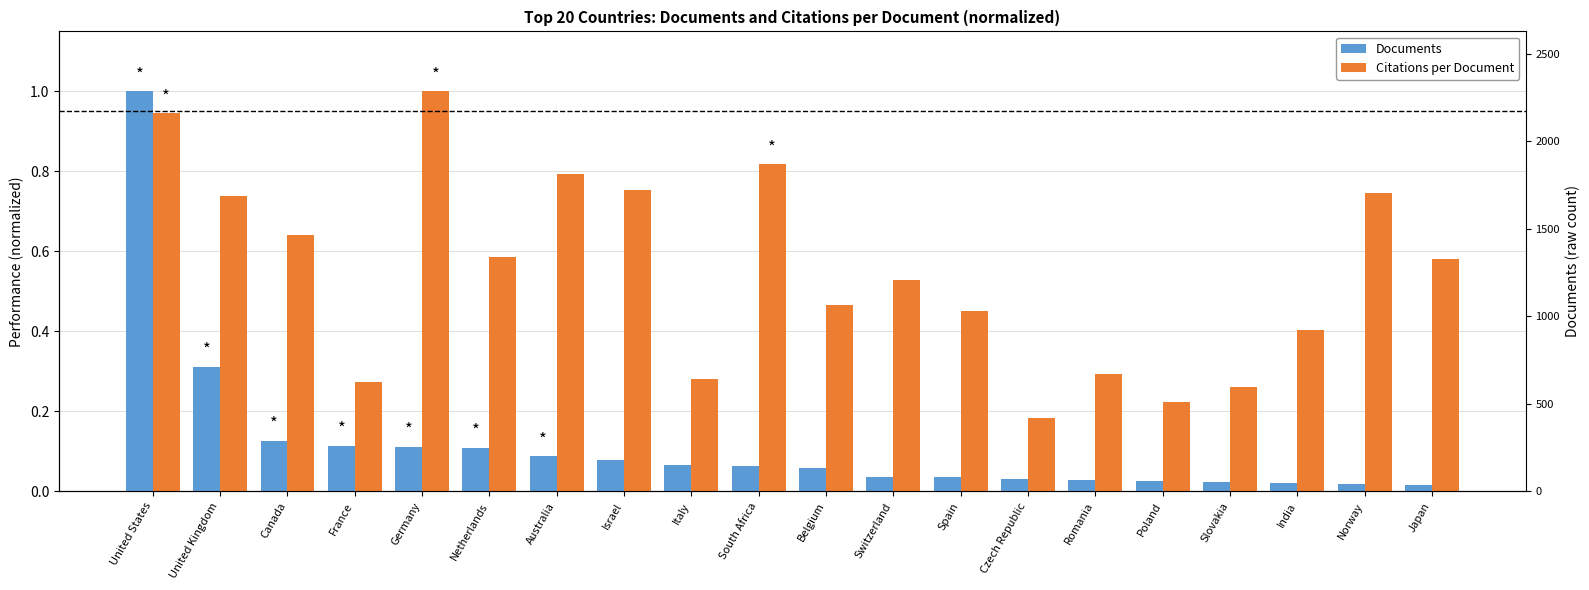

Rank the series by their average value, from lowest to highest.

Documents, Citations per Document